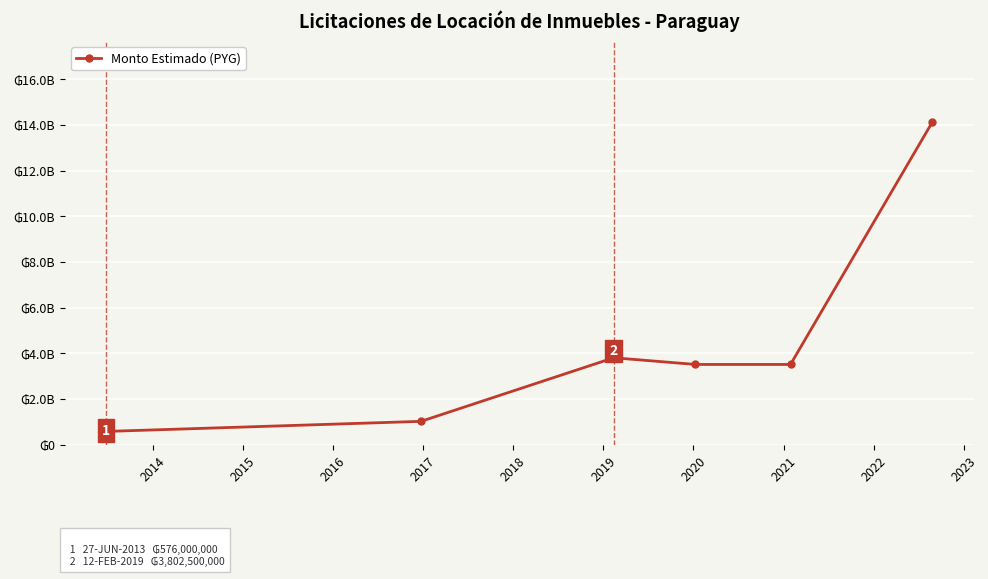

Does the chart have visible grid lines?

Yes